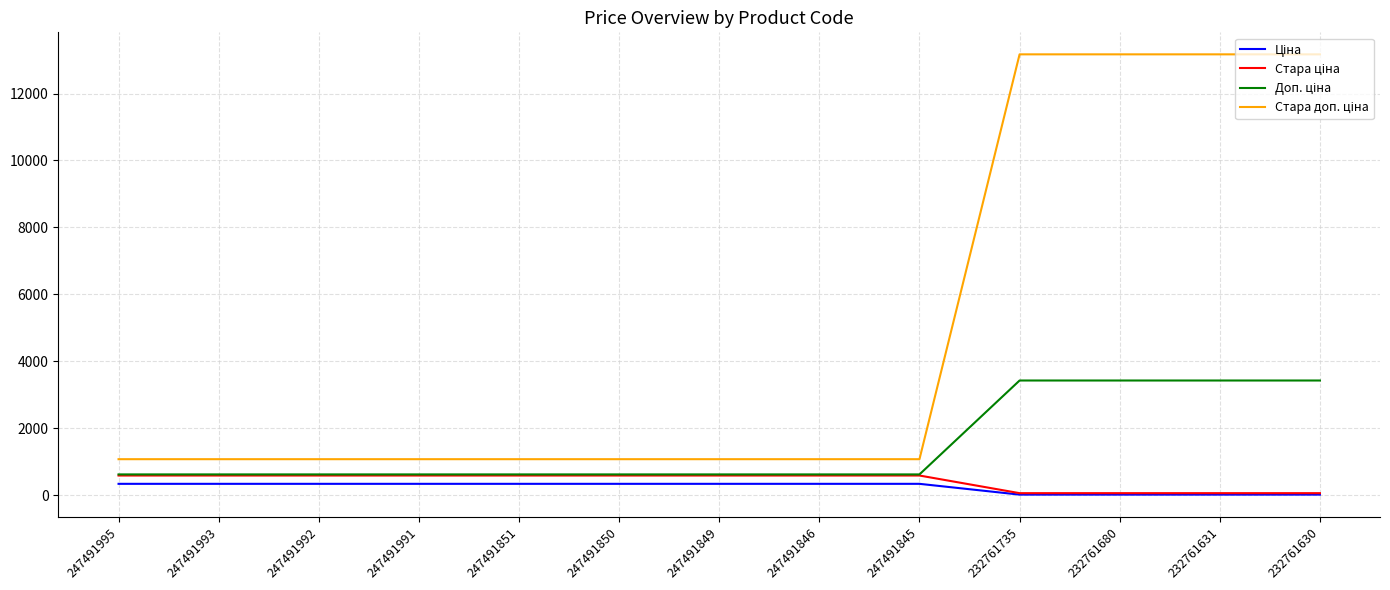

What is the difference between the highest and lowest values at 247491850?

736.4